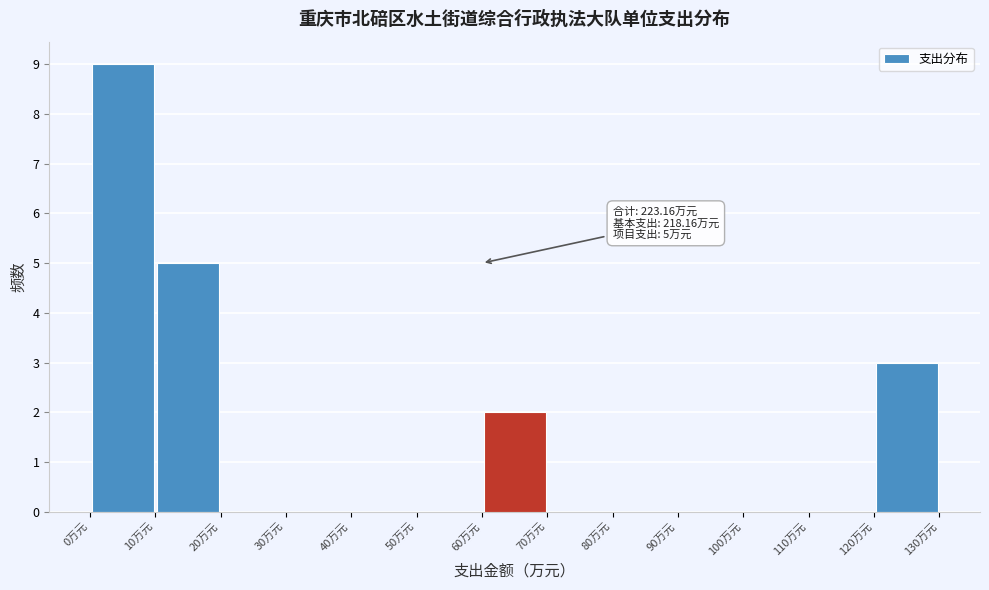

Which range on the x-axis has the tallest bar?

0 to 10